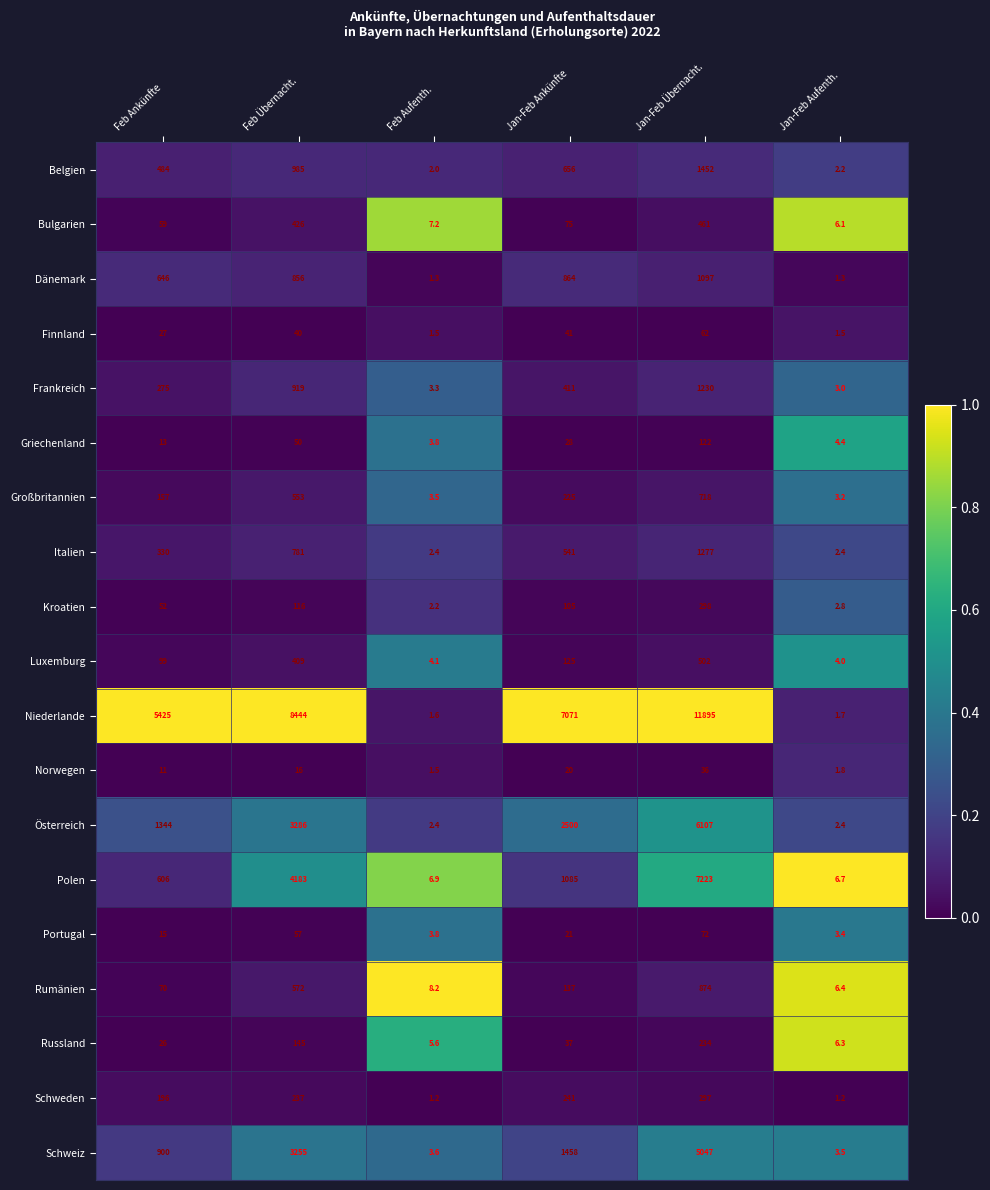

What is the sum of the Frankreich values at Jan-Feb Ankünfte and Feb Ankünfte?

686.0